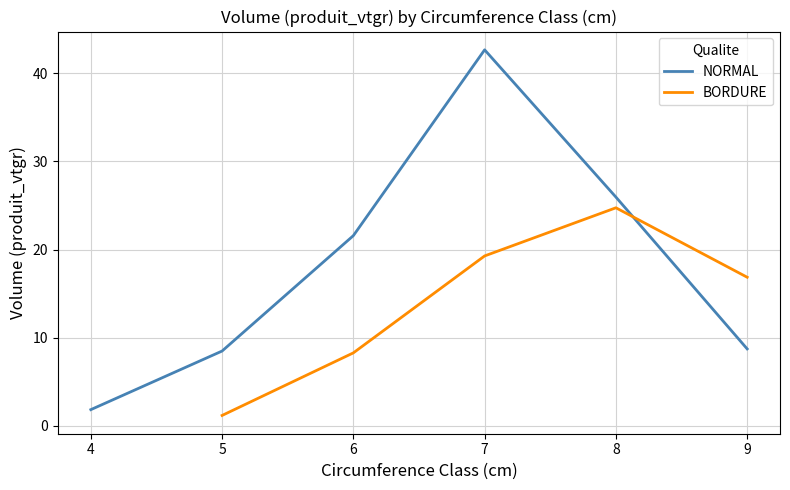

Is it true that produit_vtgr equals 31.4 at 8?

False